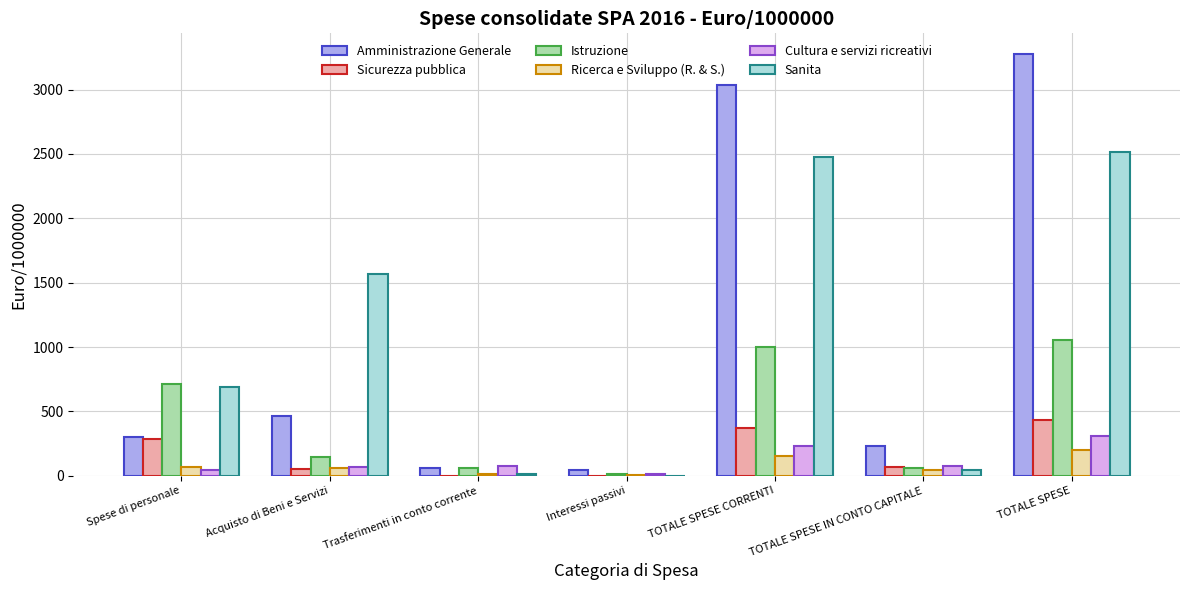

Is the value of Sanita at TOTALE SPESE greater than the value of Istruzione at Spese di personale?

Yes